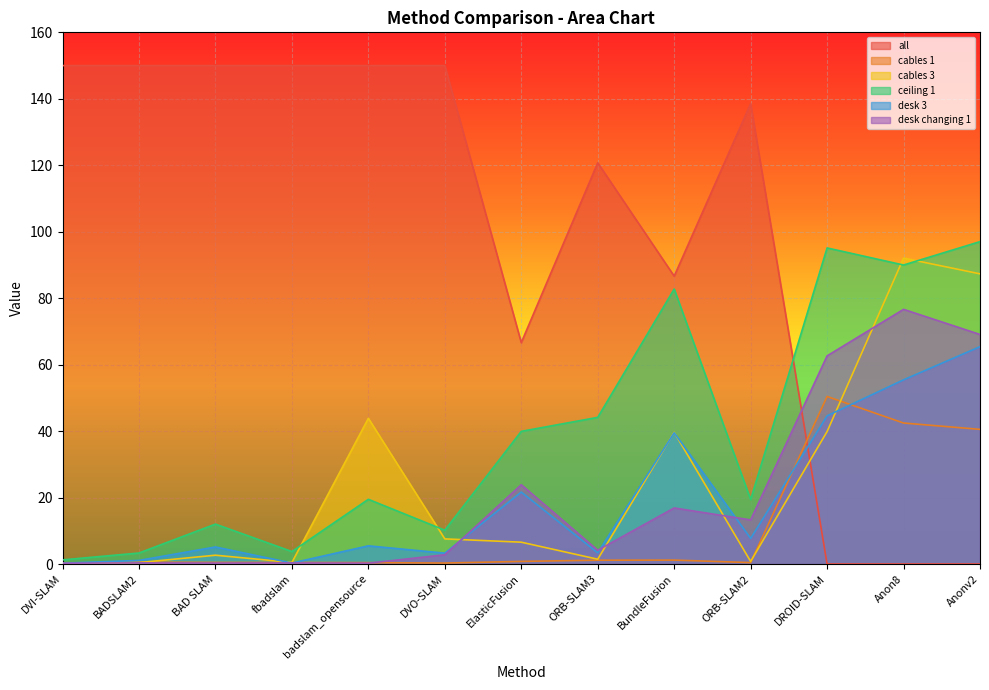

Which series has the largest range (max minus min)?

all